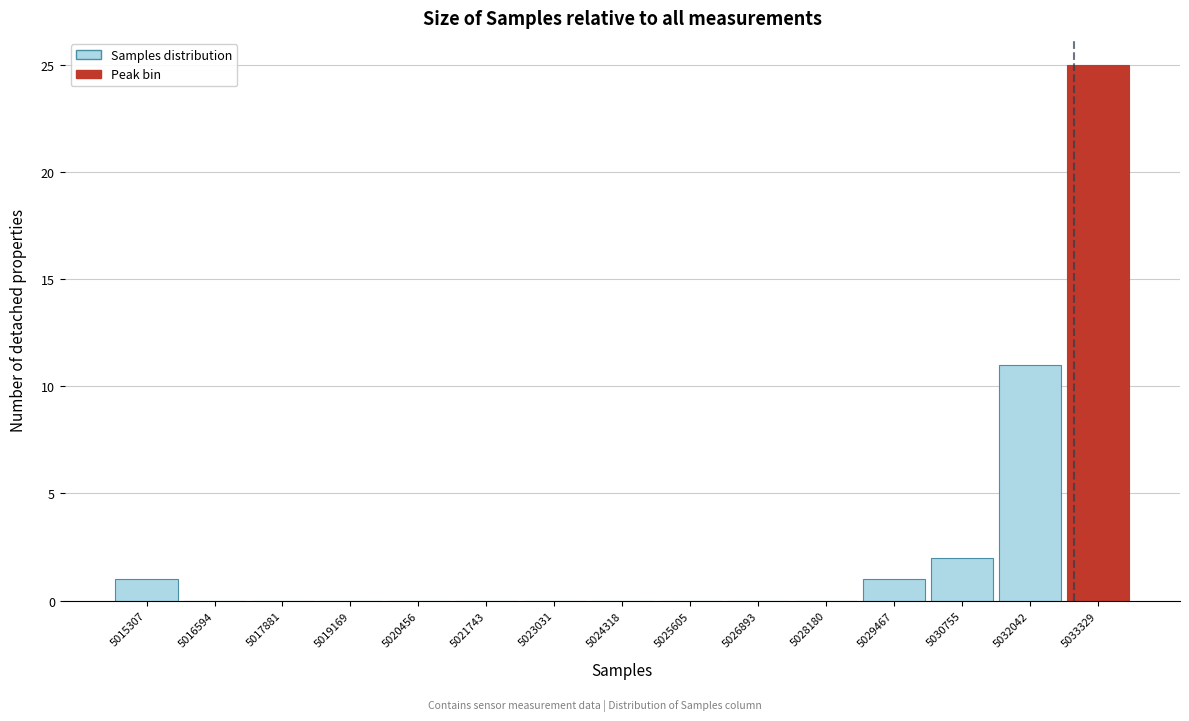

Reading left to right, extract all data points from this chart.

5015307=1	5016594=0	5017881=0	5019169=0	5020456=0	5021743=0	5023031=0	5024318=0	5025605=0	5026893=0	5028180=0	5029467=1	5030755=2	5032042=11	5033329=25